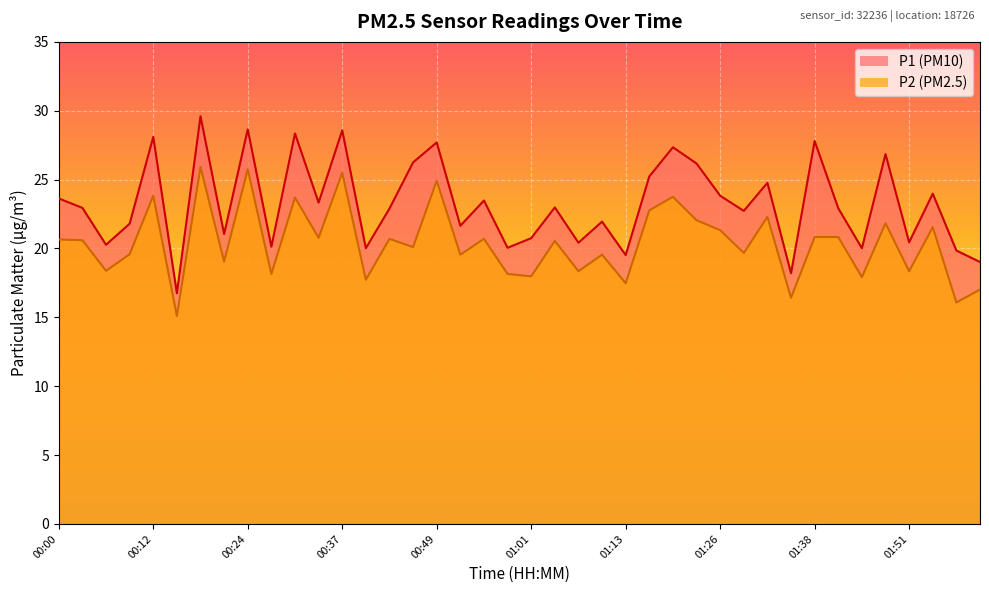

At how many categories does at least one series exceed 16?

40